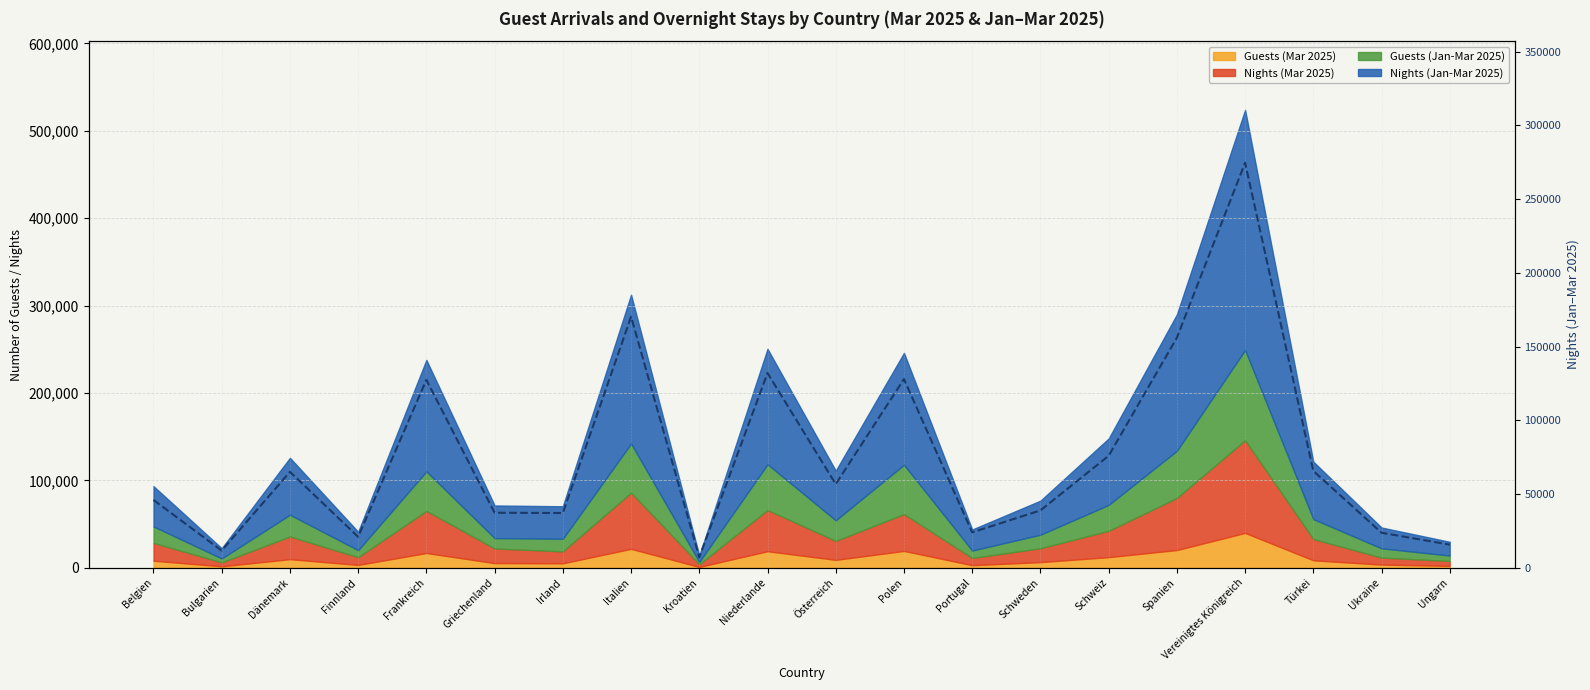

What is the label of the 1st point from the left?

Belgien